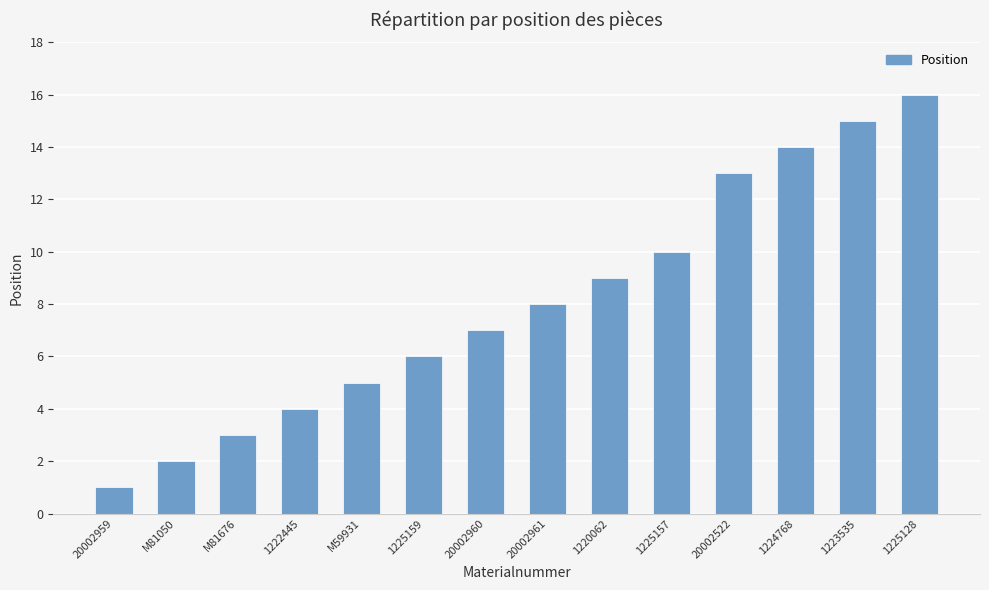

Count the number of categories in the chart.

14